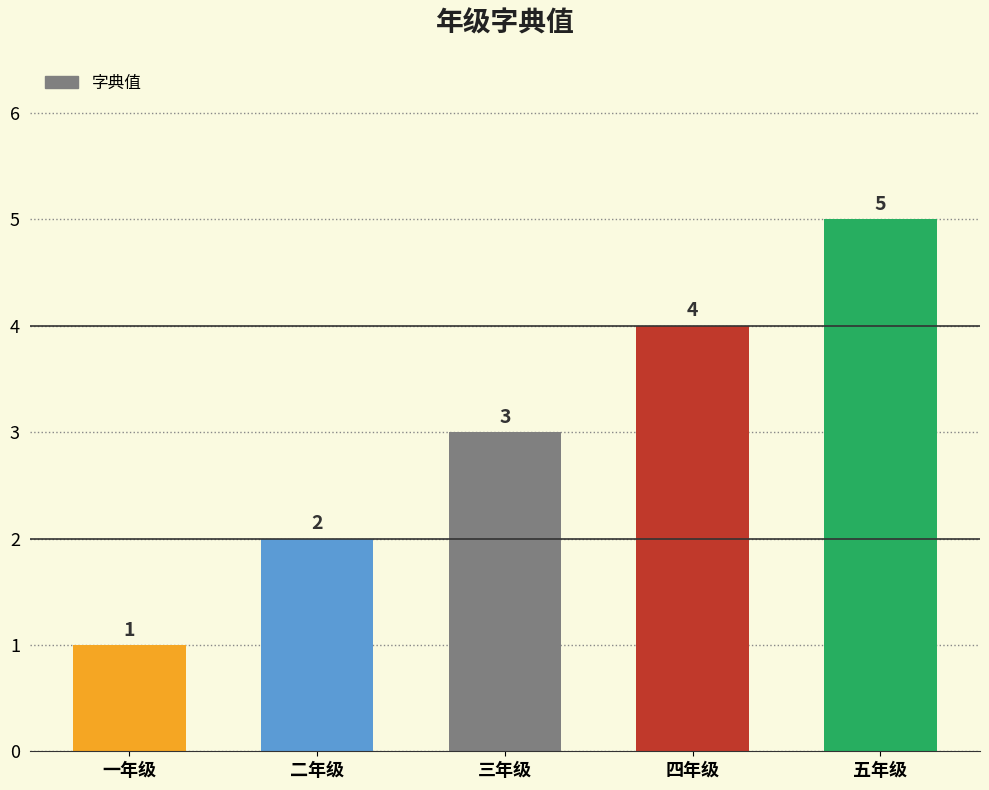

Is it true that the value at 二年级 is 1?

False